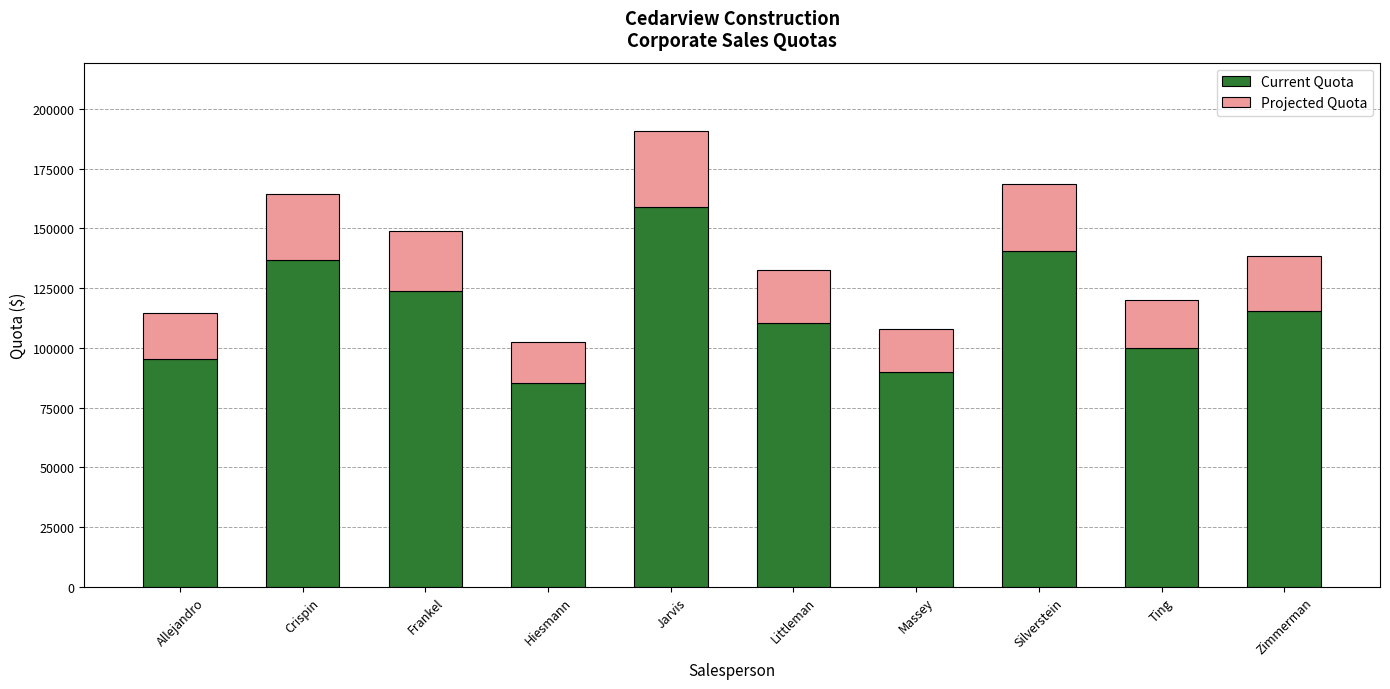

At which category is the sum across all series the highest?

Jarvis